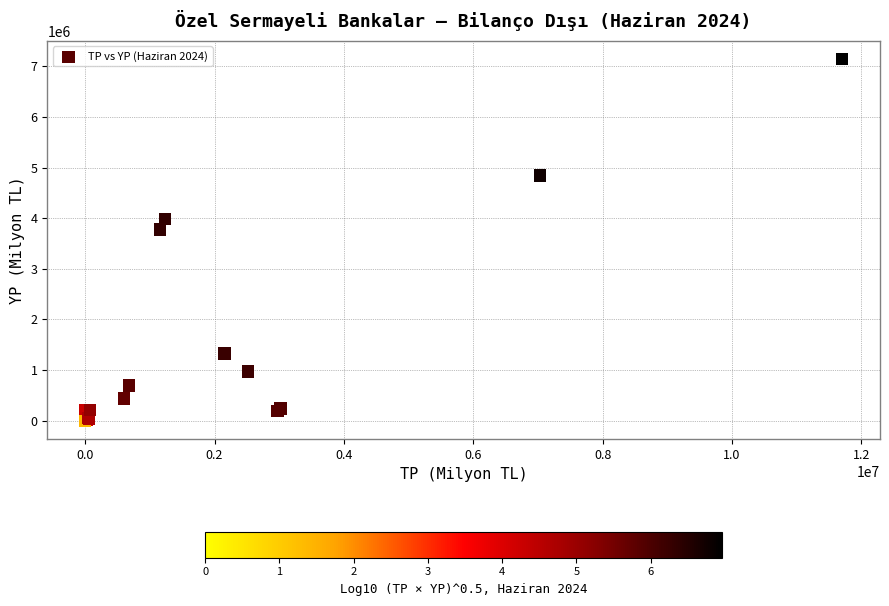

What Y value in the scatter plot is closest to 3572623?

3780532.4